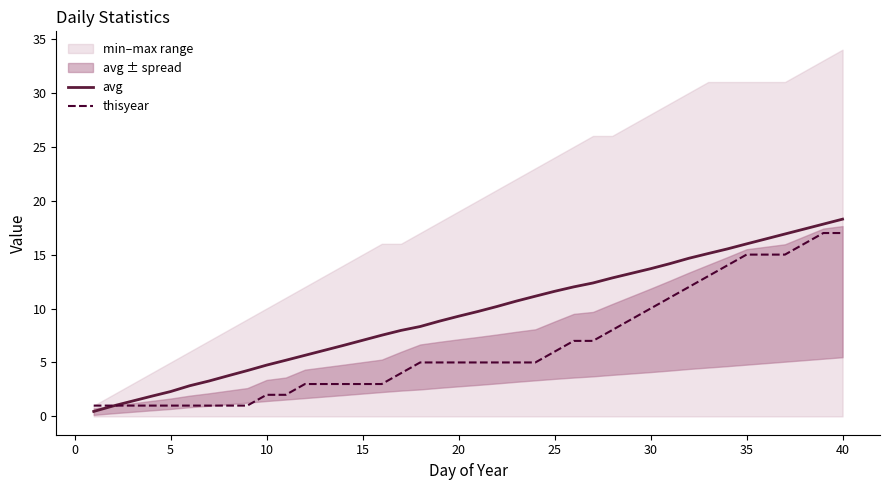

True or false: avg and thisyear intersect in this chart.

True